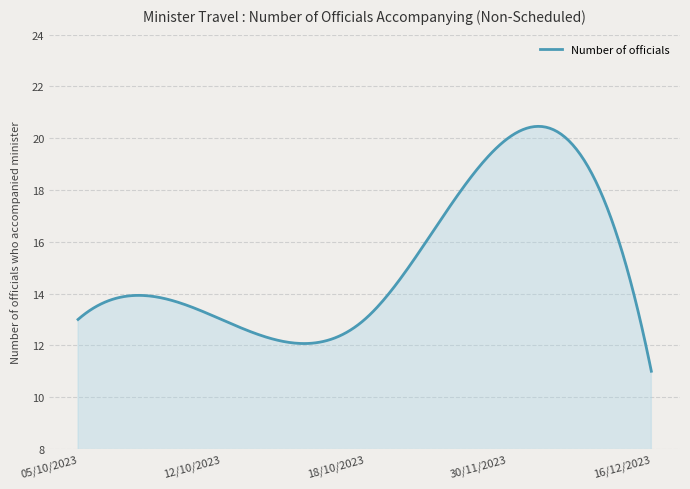

What is the maximum value shown in the chart?

20.5